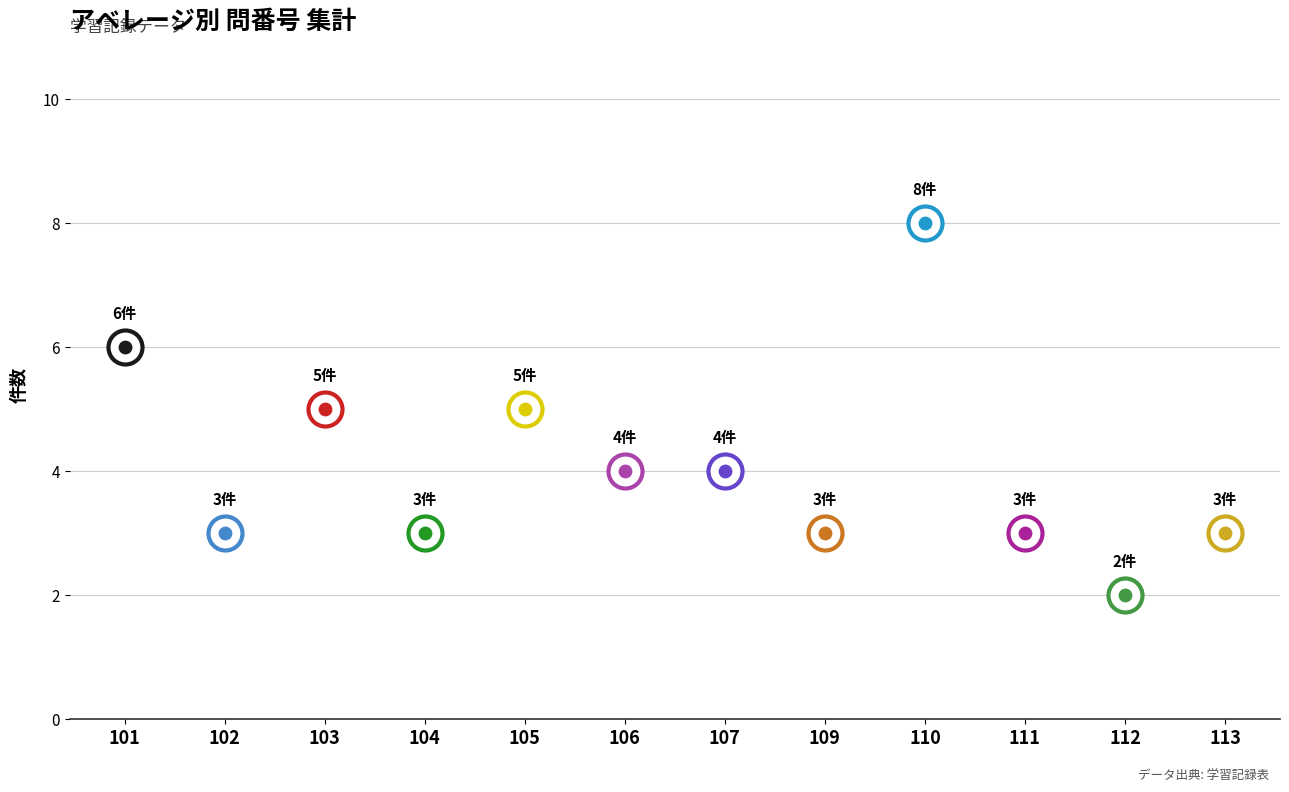

Between 17 and 34, which is larger?

34